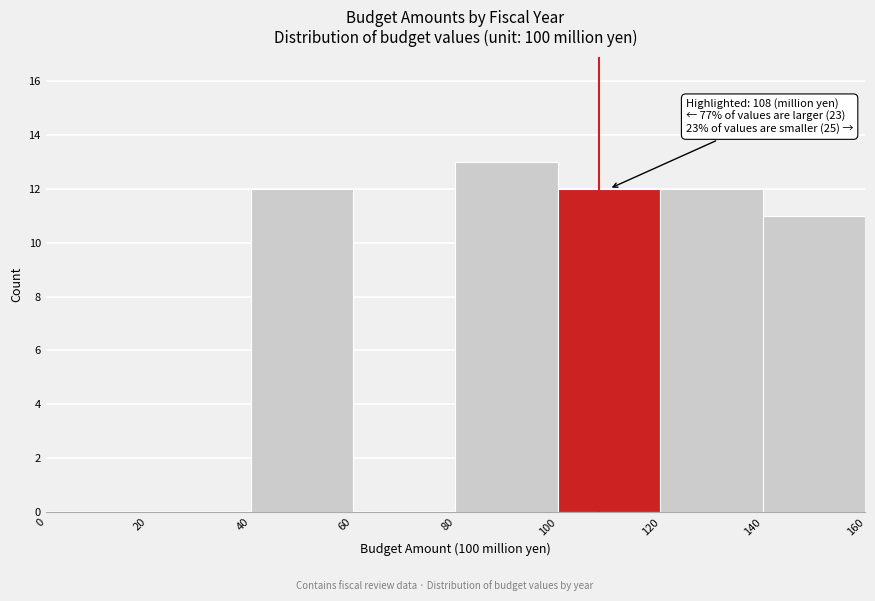

Which range on the x-axis has the tallest bar?

80 to 100